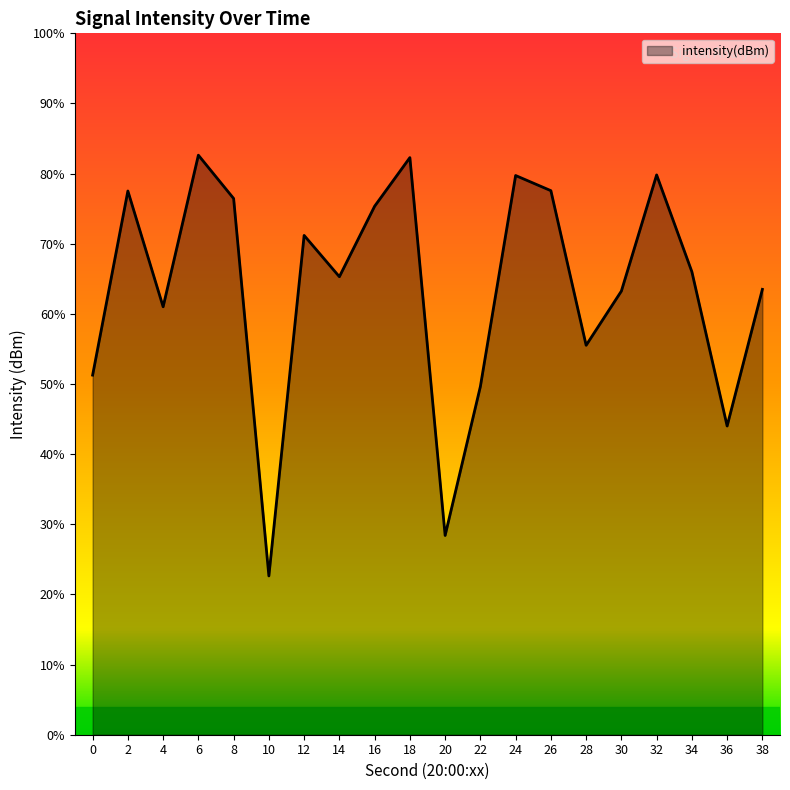

At which category does the chart reach its minimum across all series?

10